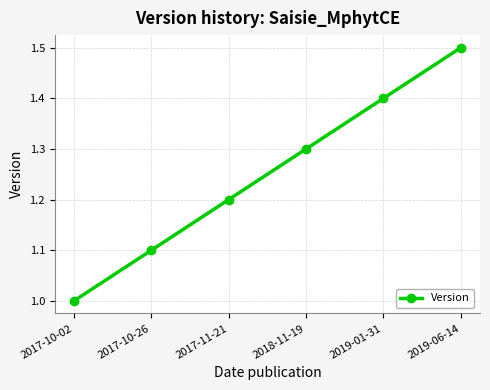

What position from the left is 2017-10-02?

1